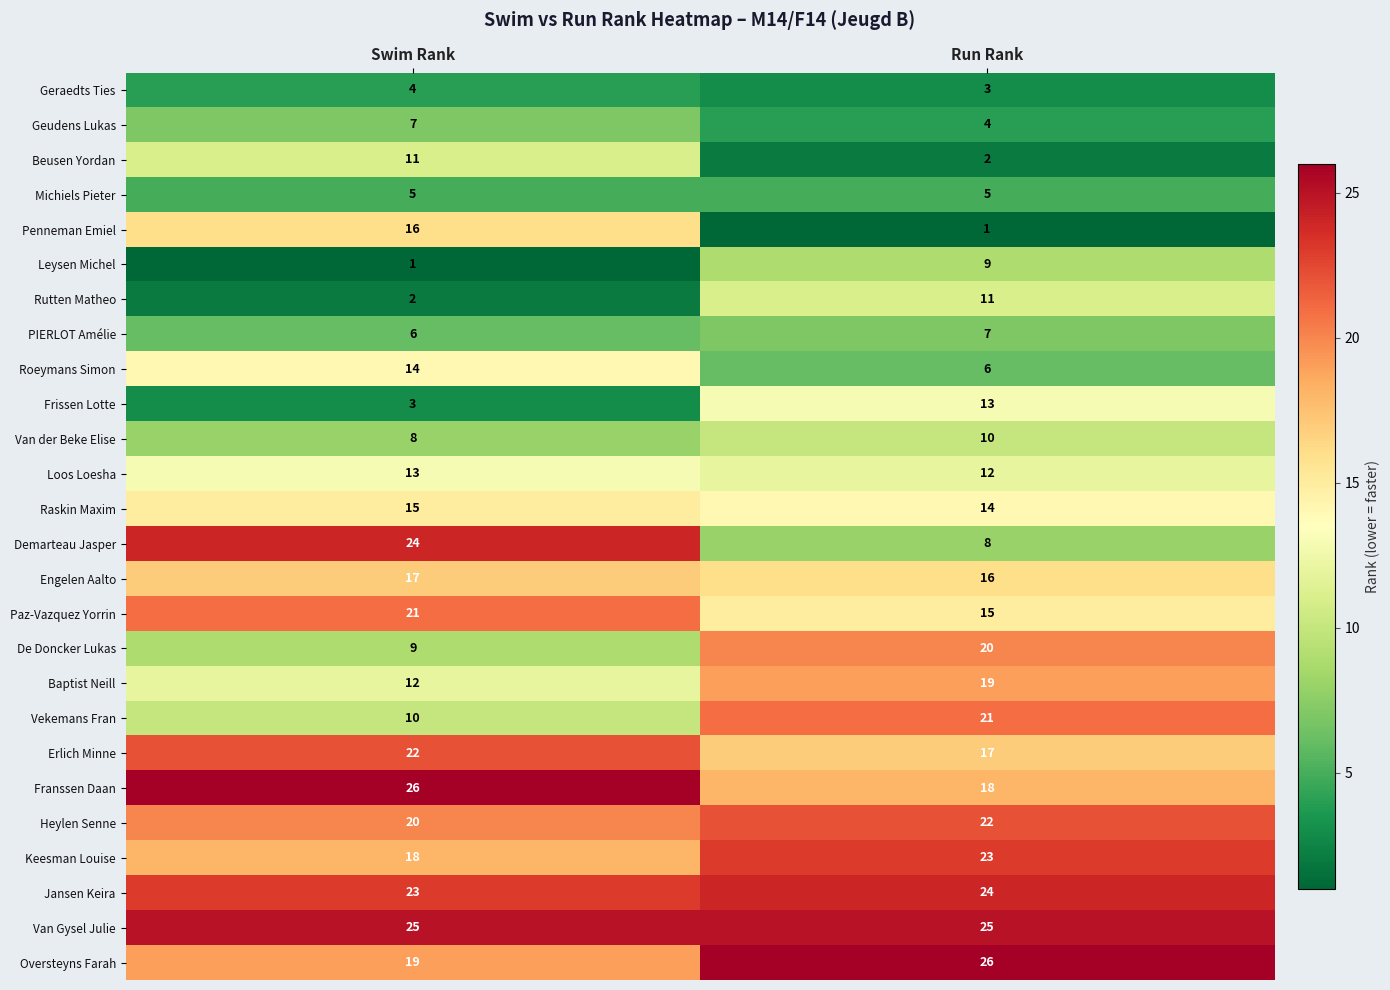

At which label does Paz-Vazquez Yorrin reach its peak?

Swim Rank